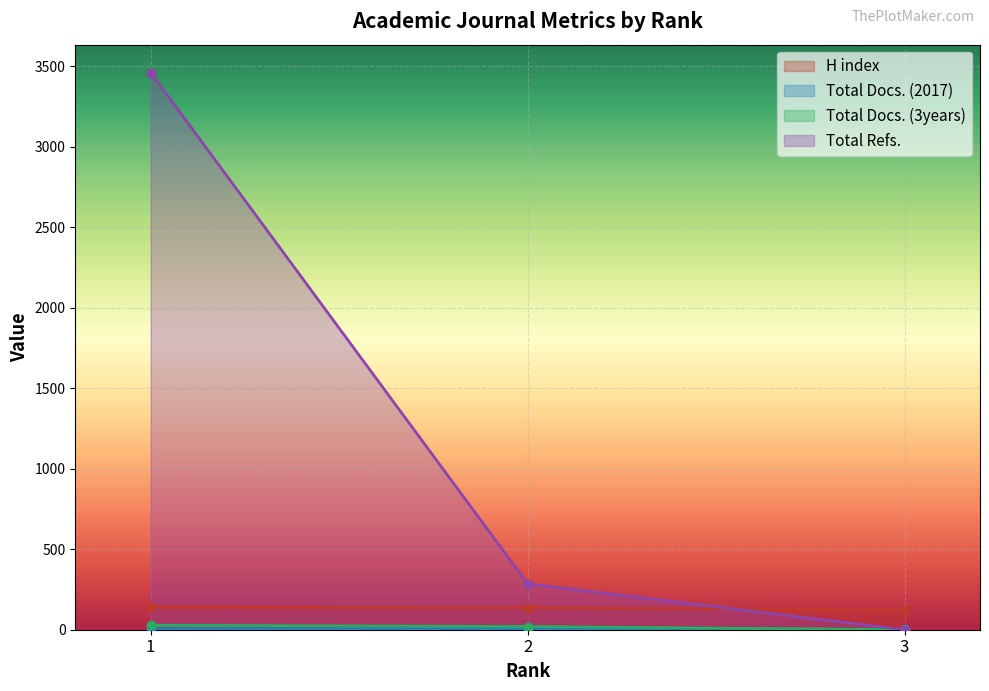

Which series has the largest range (max minus min)?

Total Refs.